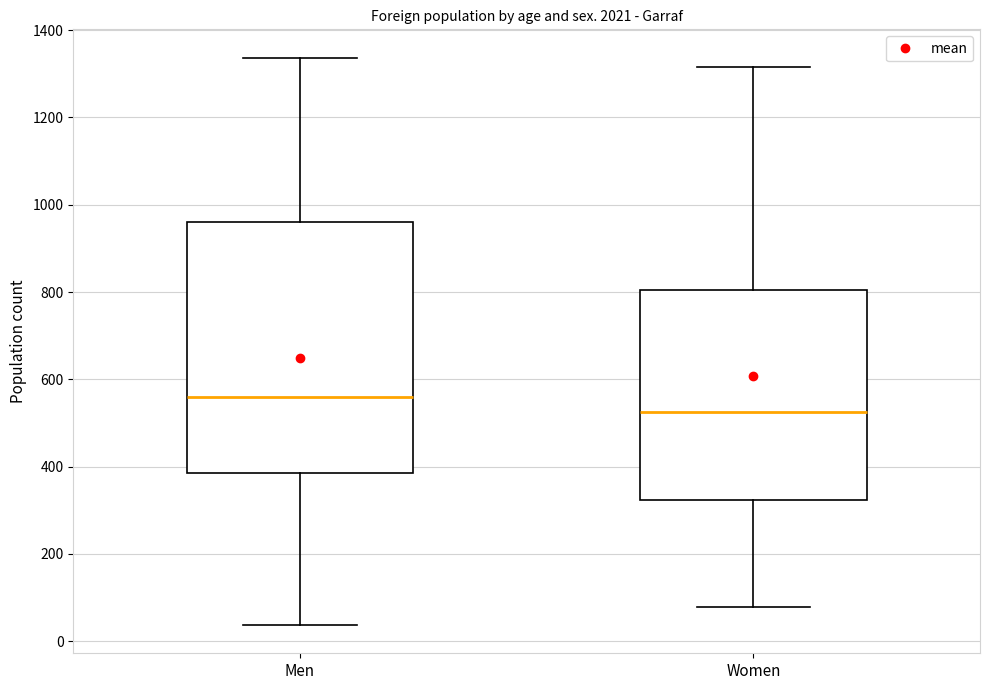

Reading left to right, read every box against the y-axis: the position of its median line, the range the box covers, and the ends of its whiskers. The values are not printed on the chart, so give them approximately, as read against the axis.

Men: median 560, box 380 to 960, whiskers 40 to 1340
Women: median 520, box 320 to 800, whiskers 80 to 1320